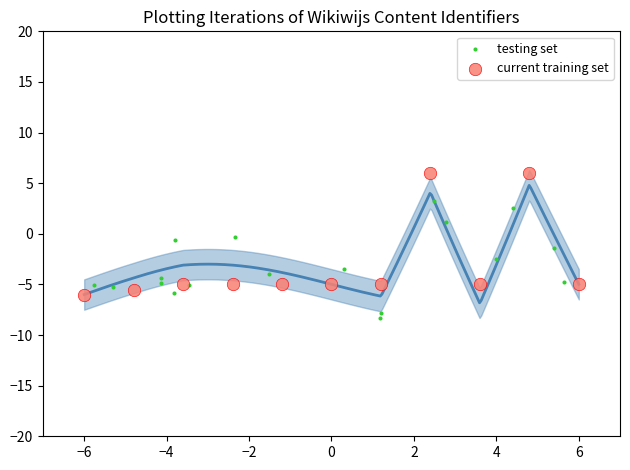

Which series contains the highest Y value?

current training set